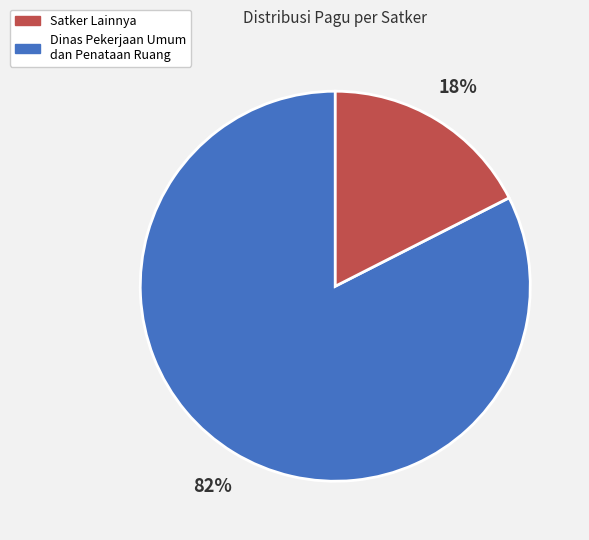

How many segments does this pie chart have?

2